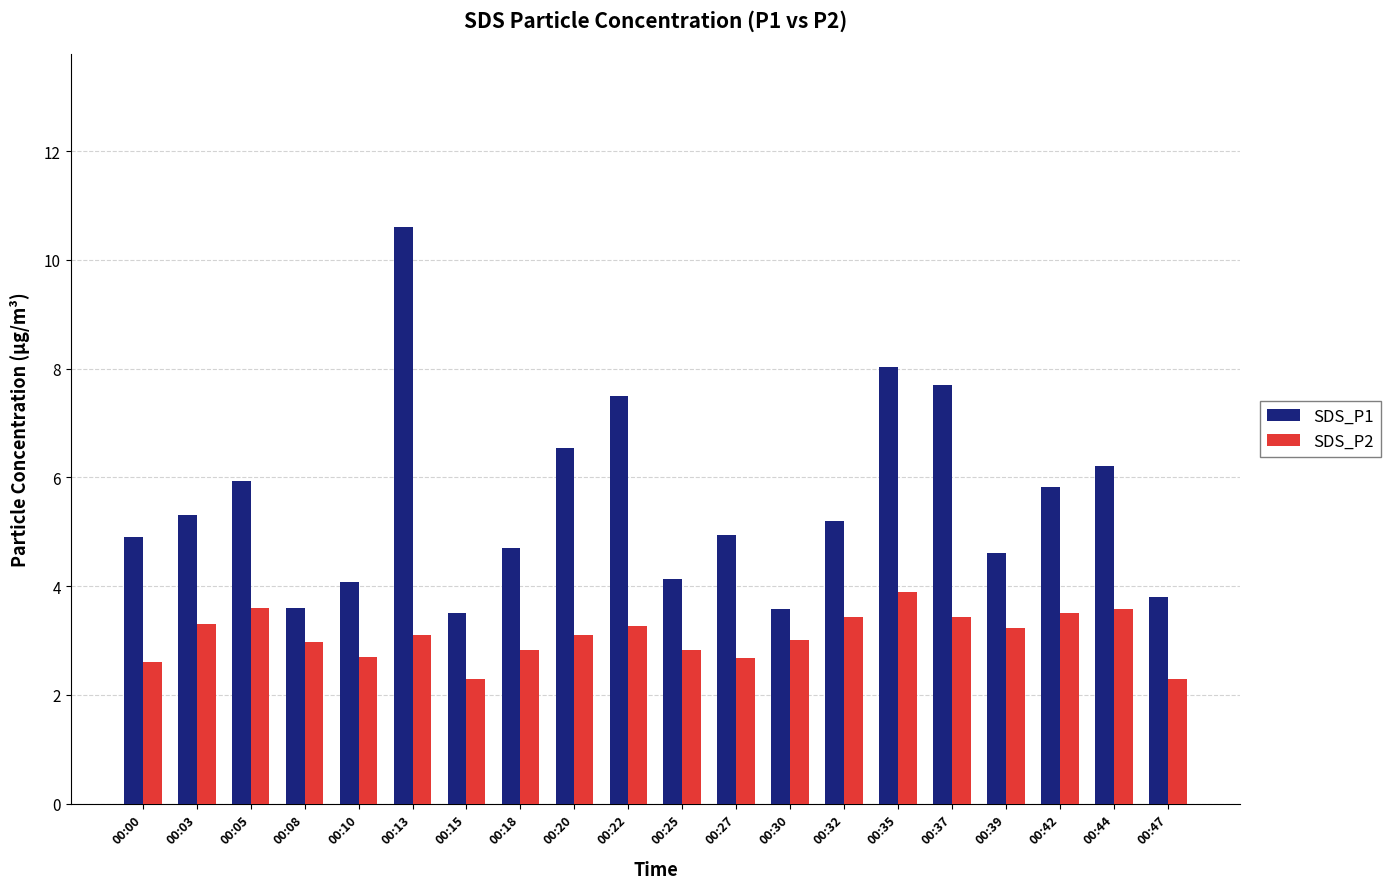

What is the value of the SDS_P1 bar at the 18th from the left?

5.8